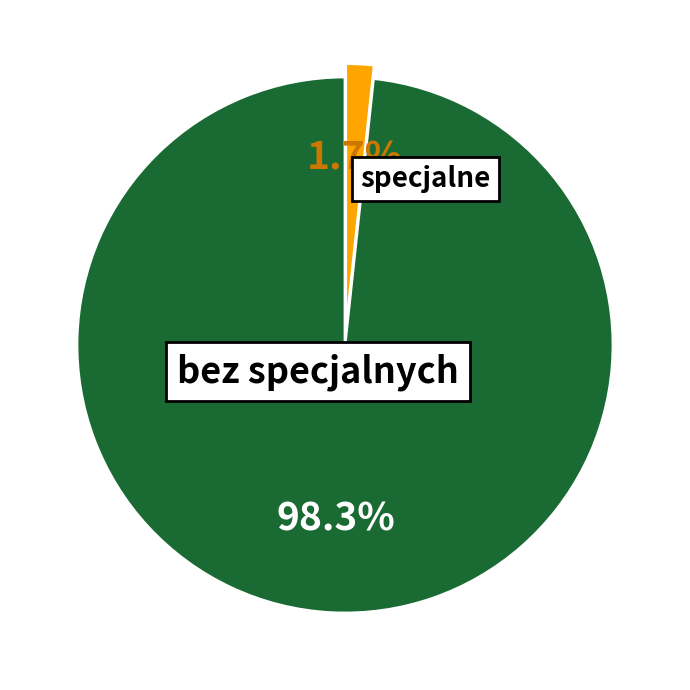

Does any single category account for the majority?

Yes